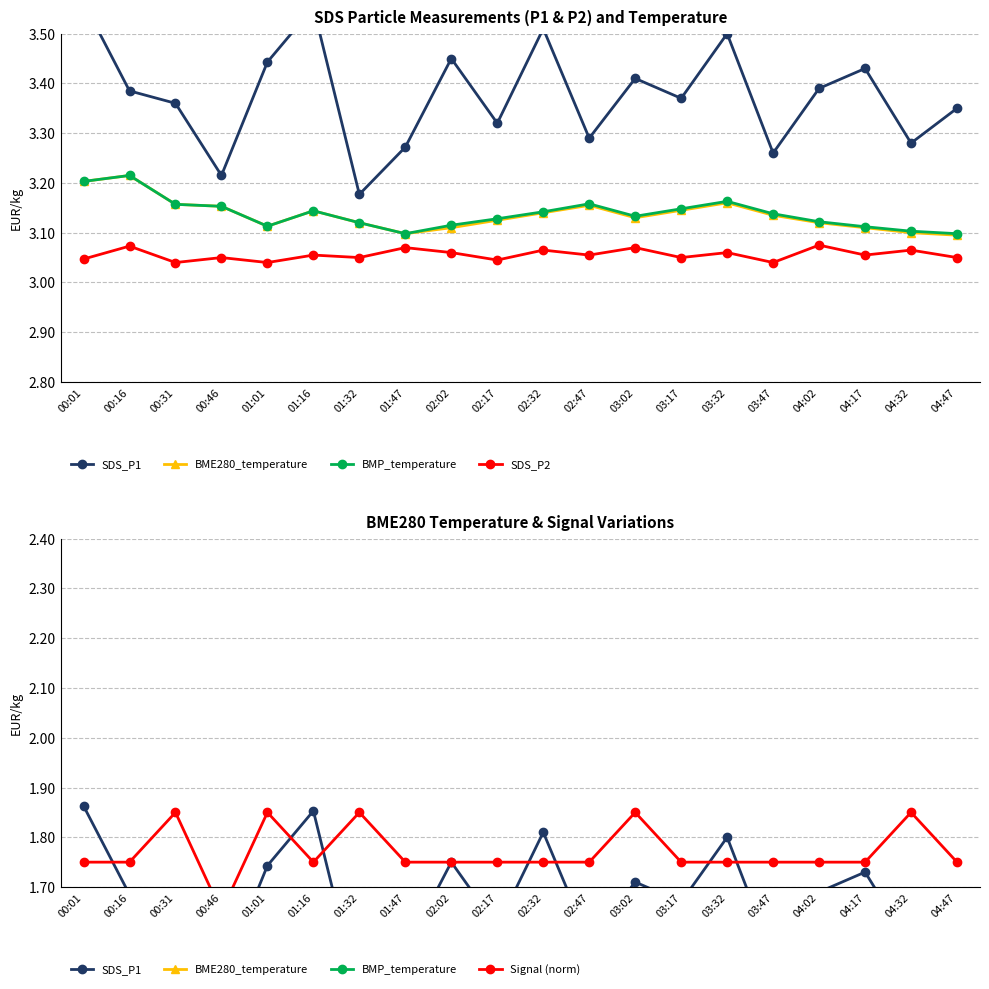

At which label is SDS_P1 closest to 1?

01:32